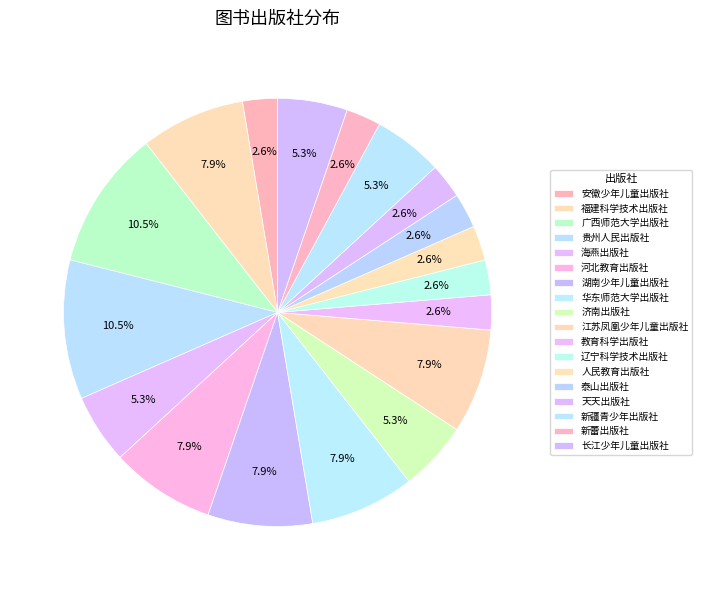

How many slices are in this pie chart?

18